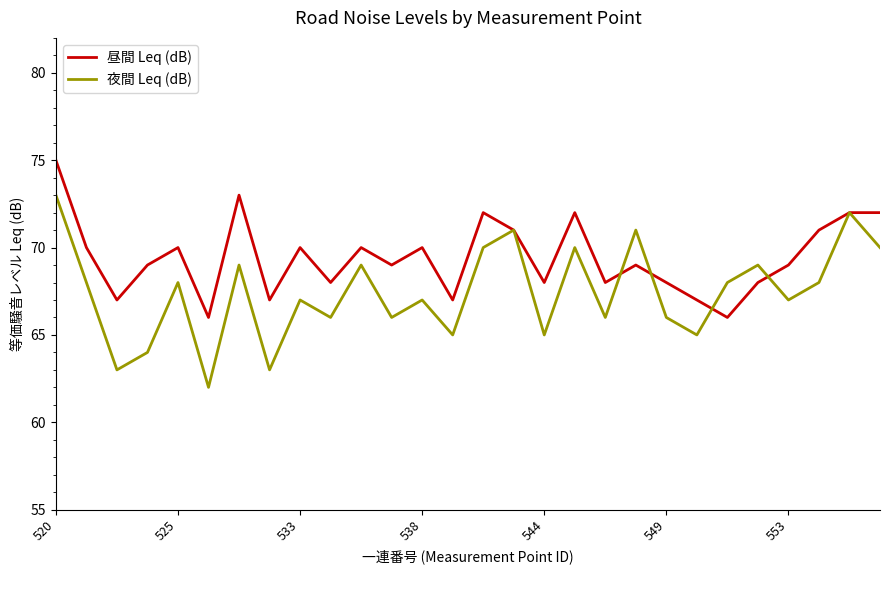

Reading left to right, extract all data points from this chart.

昼間 Leq (dB): 75	70	67	69	70	66	73	67	70	68	70	69	70	67	72	71	68	72	68	69	68	67	66	68	69	71	72	72
夜間 Leq (dB): 73	68	63	64	68	62	69	63	67	66	69	66	67	65	70	71	65	70	66	71	66	65	68	69	67	68	72	70